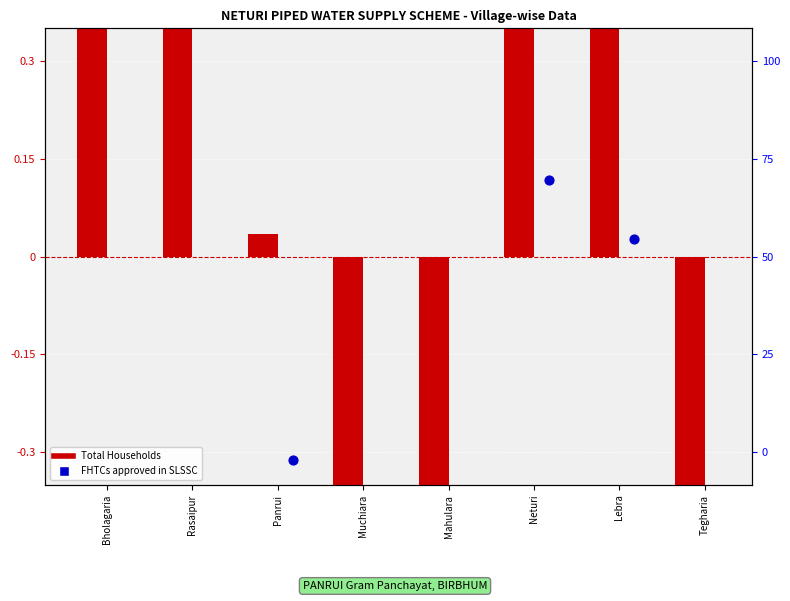

At how many categories does at least one series exceed -1?

6